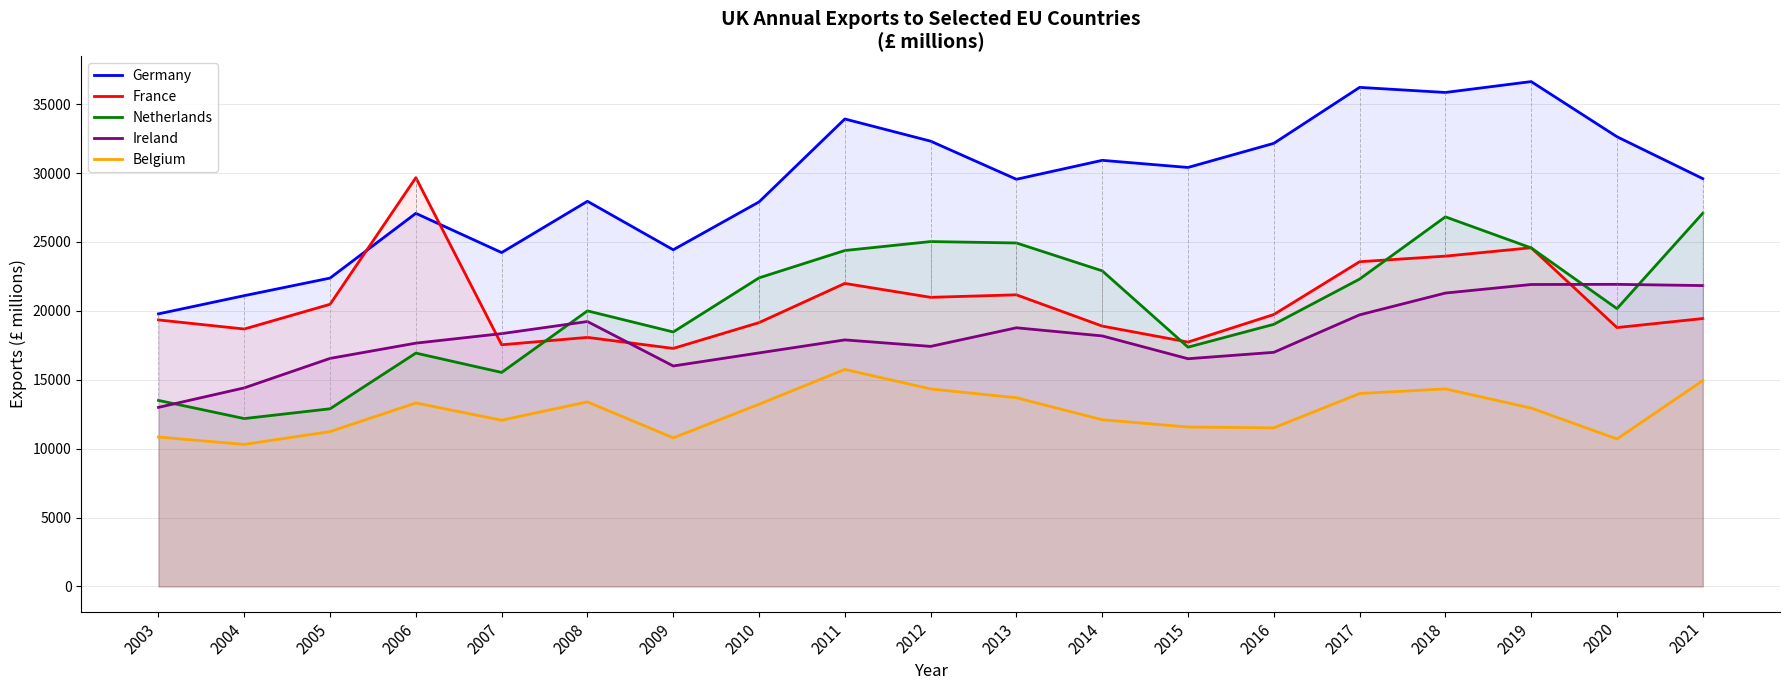

At which category does the chart reach its peak across all series?

2019